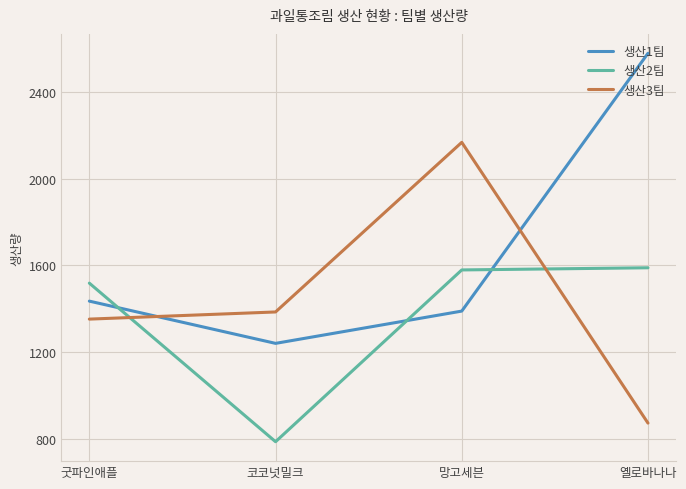

How many series are shown in this chart?

3